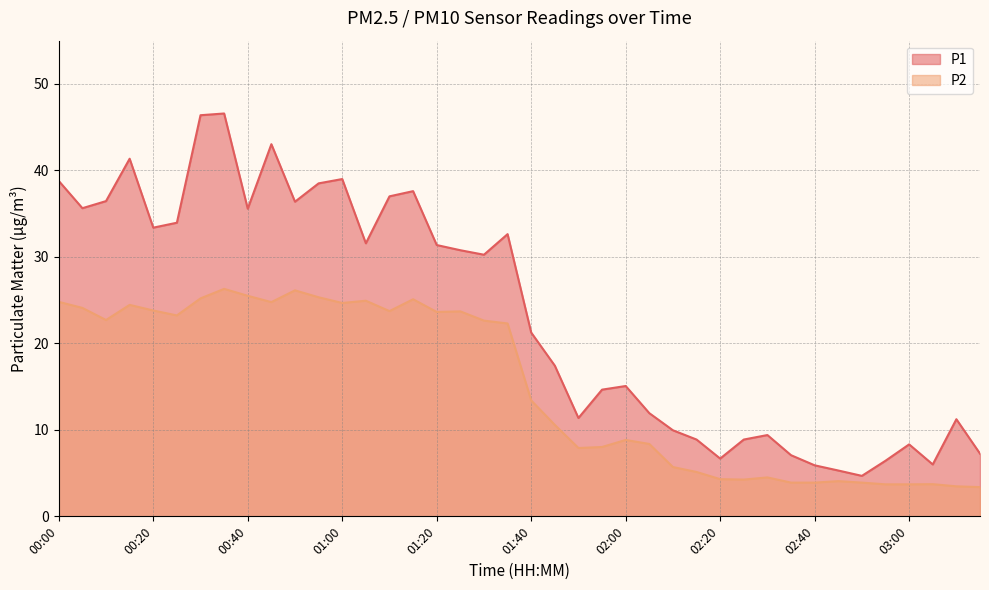

Rank the series by their average value, from highest to lowest.

P1, P2